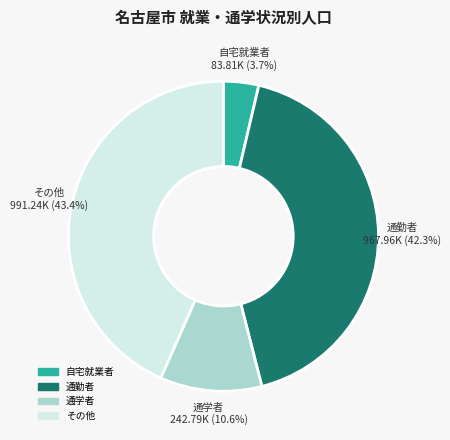

What is the largest slice in the pie chart?

その他